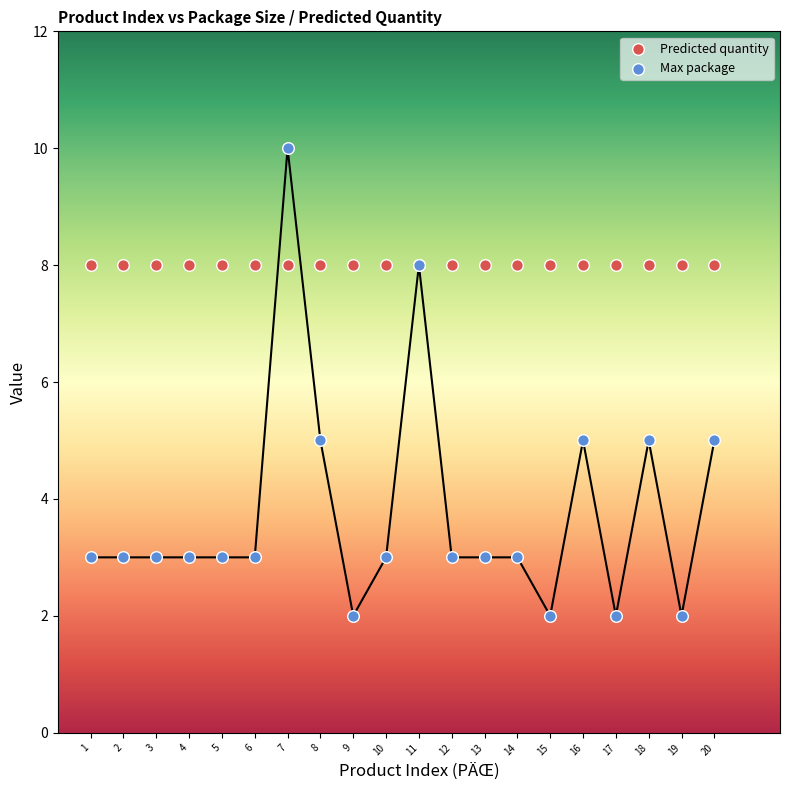

Which series contains the lowest Y value?

Max package